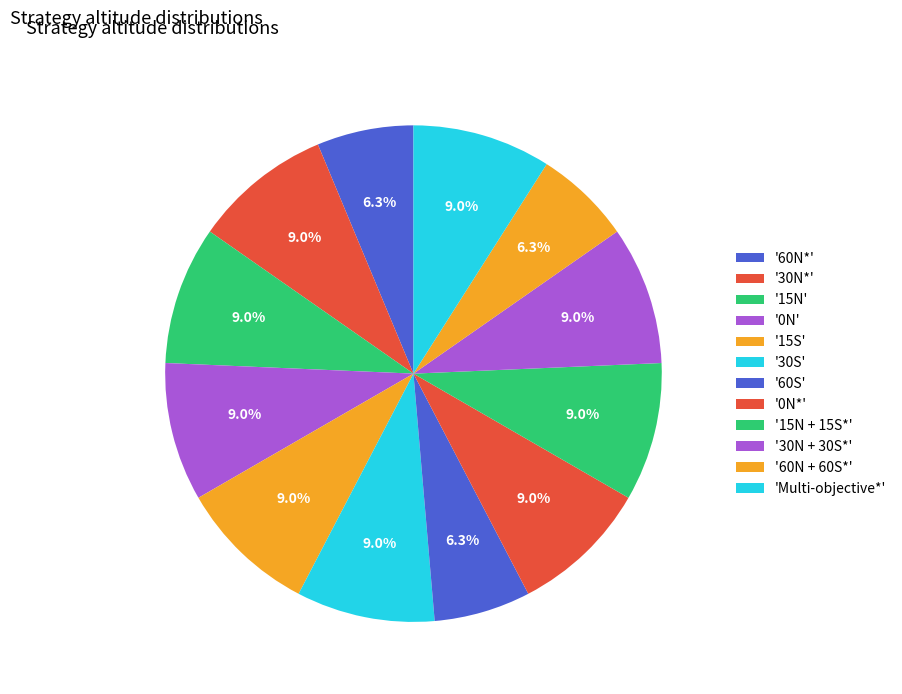

How many slices are in this pie chart?

12